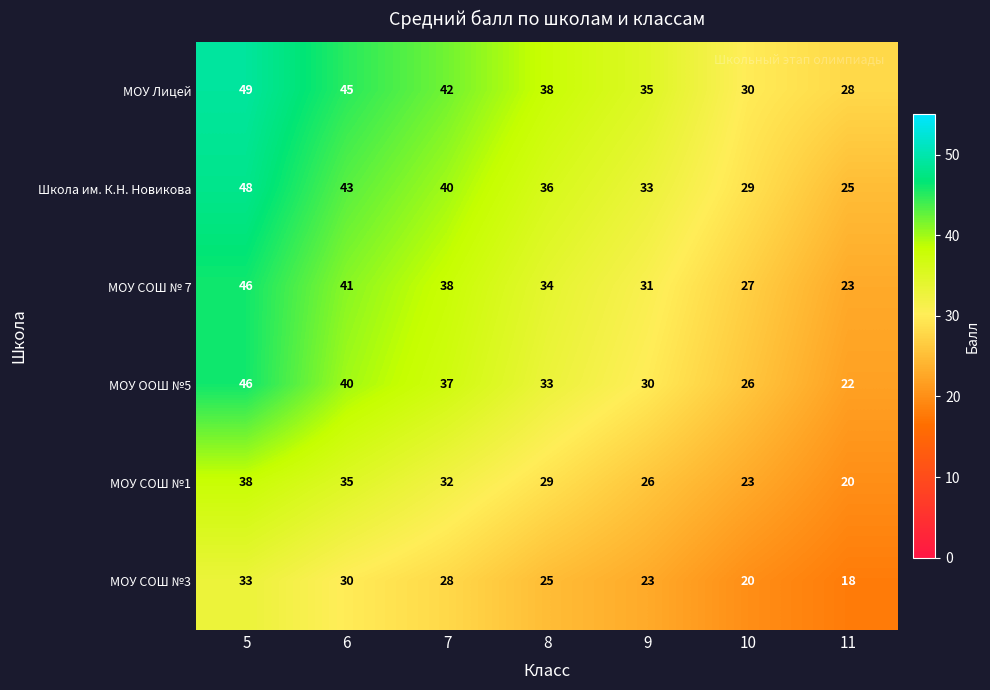

How many distinct data groups are displayed?

6